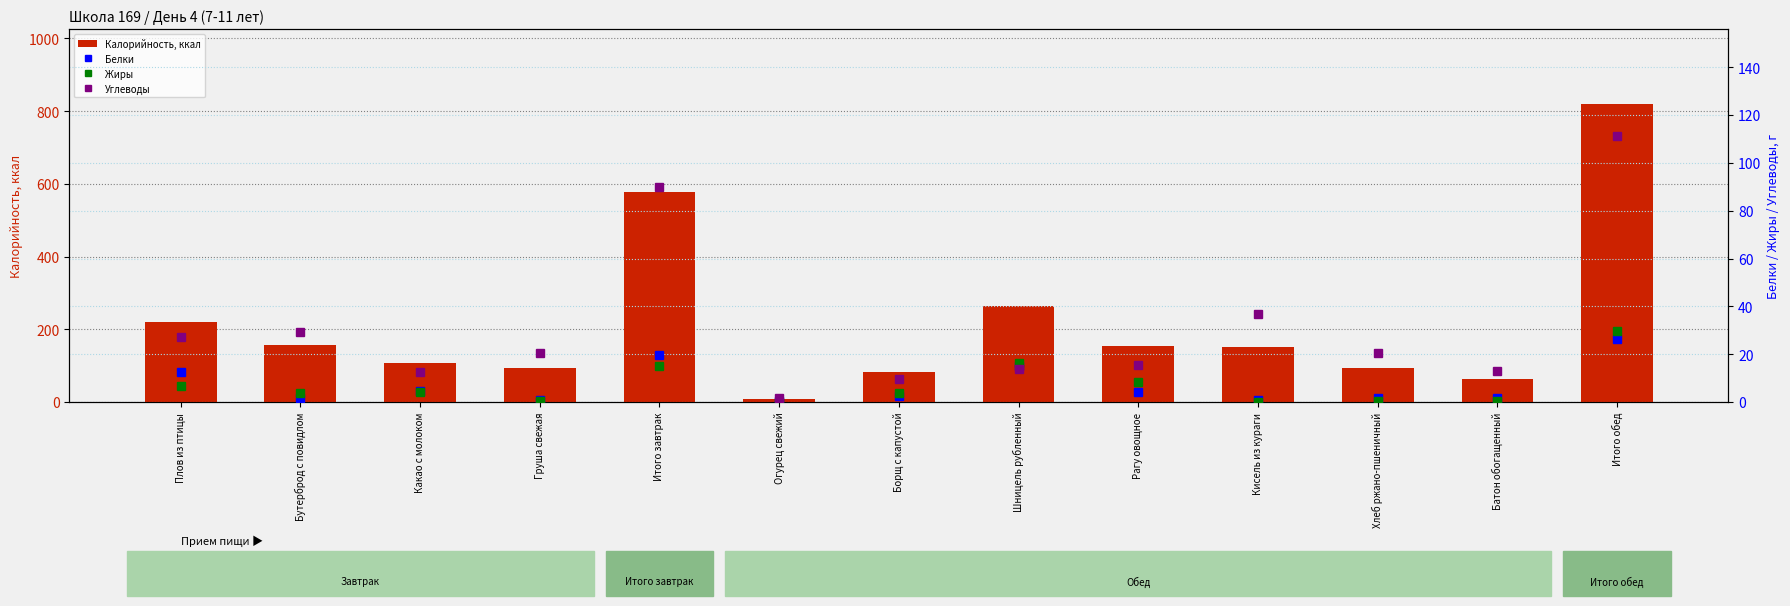

Is the value of Белки at Хлеб ржано-пшеничный greater than the value of Калорийность, ккал at Хлеб ржано-пшеничный?

No